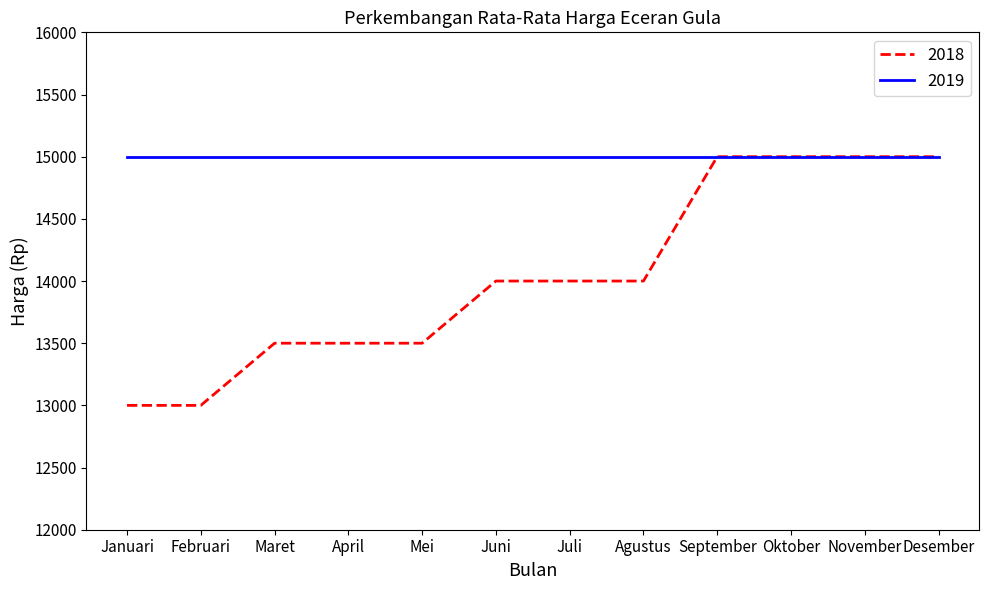

What is the maximum value for 2019?

15000